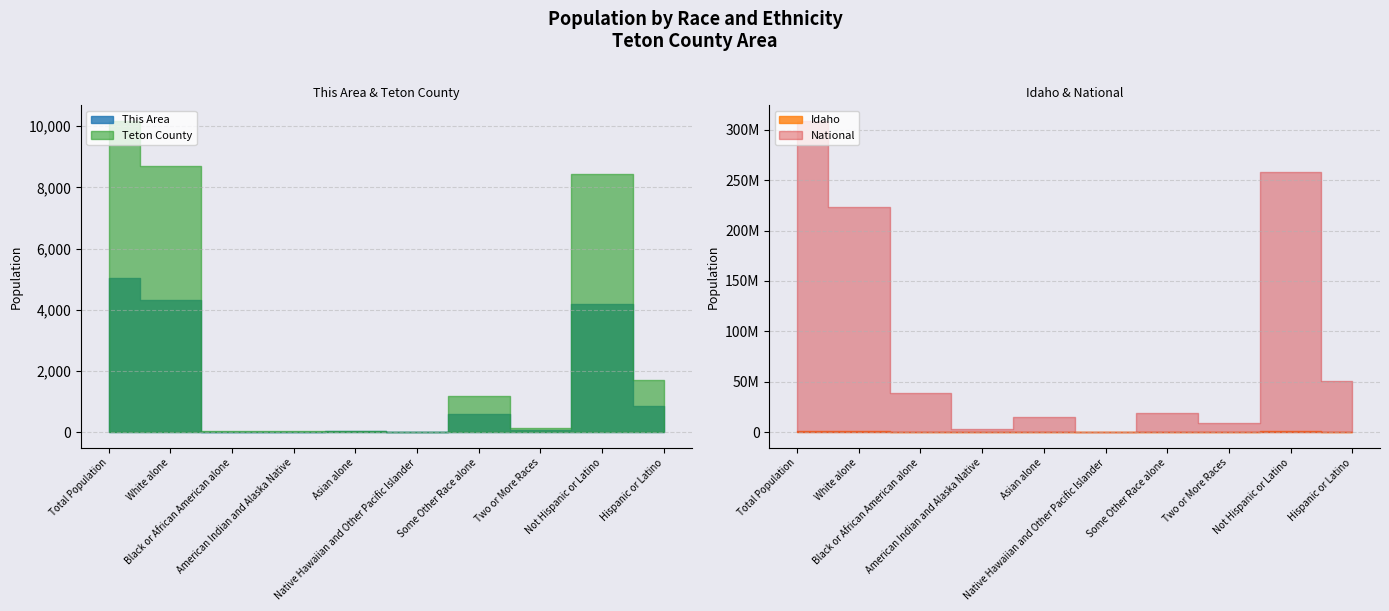

How many categories are shown in the chart?

10